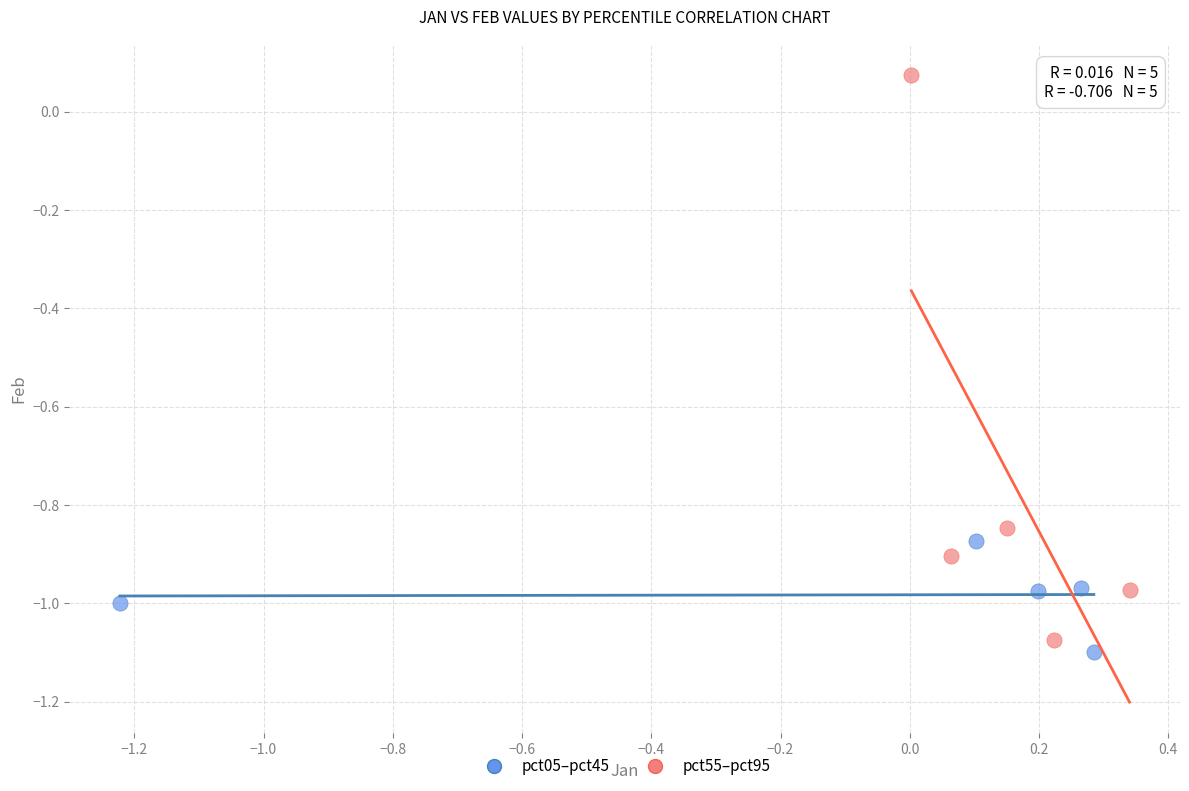

Which series contains the highest Y value?

pct55–pct95